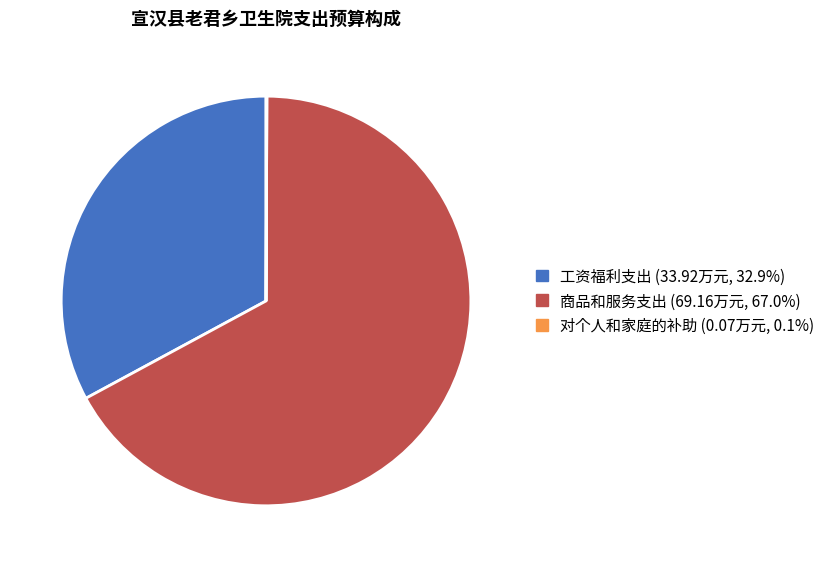

Which has a higher value, 商品和服务支出 or 工资福利支出?

商品和服务支出